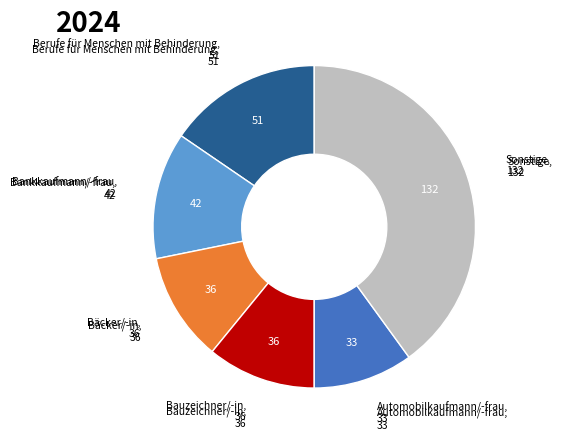

How many segments does this pie chart have?

6